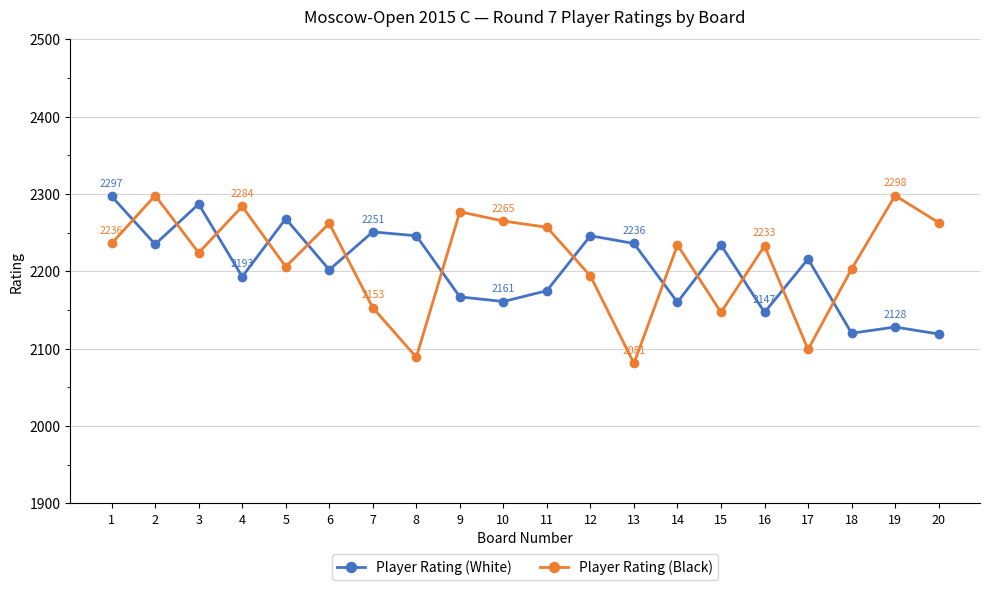

What is the value of the Player Rating (White) point at the 7th from the left?

2251